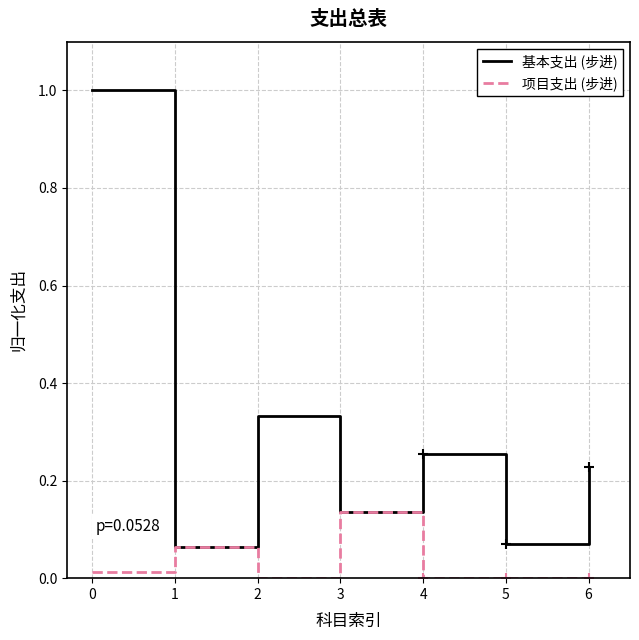

Which series changed the most between 3 and 5?

项目支出 (步进)